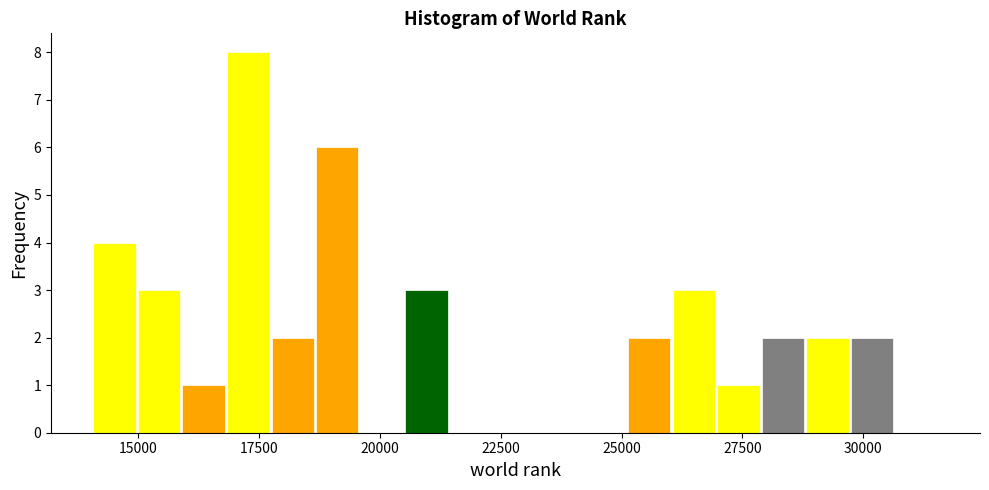

Read against the x-axis, roughly where is the centre of the tallest bar?

17500